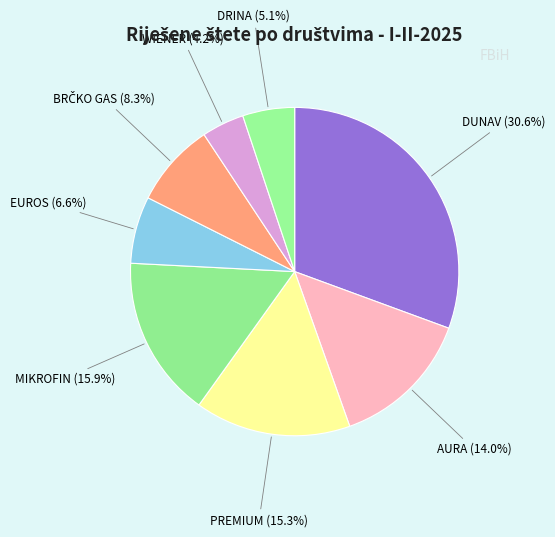

Is DUNAV the majority of the pie?

No